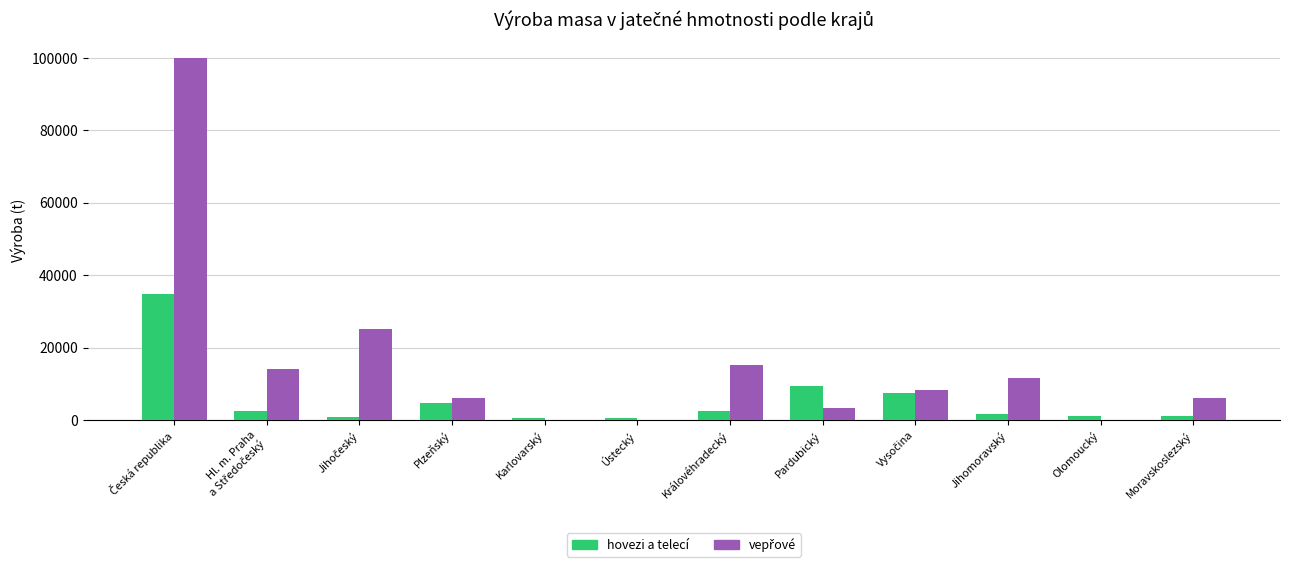

Is it true that hovezi a telecí equals 7873.2 at Plzeňský?

False